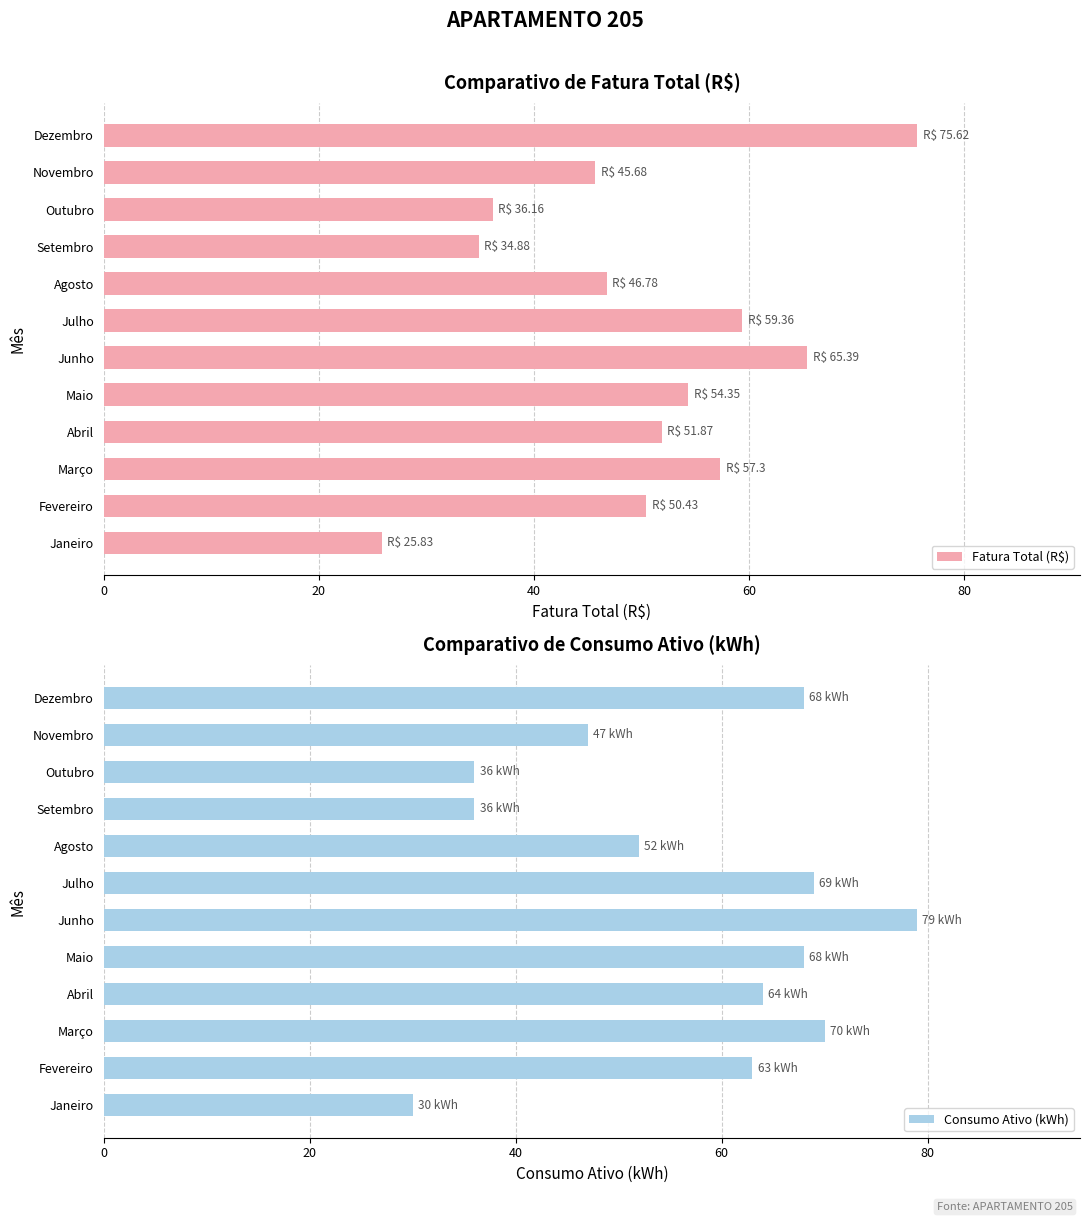

What is the difference between the second highest and minimum values in the Fatura Total (R$) series?

39.6